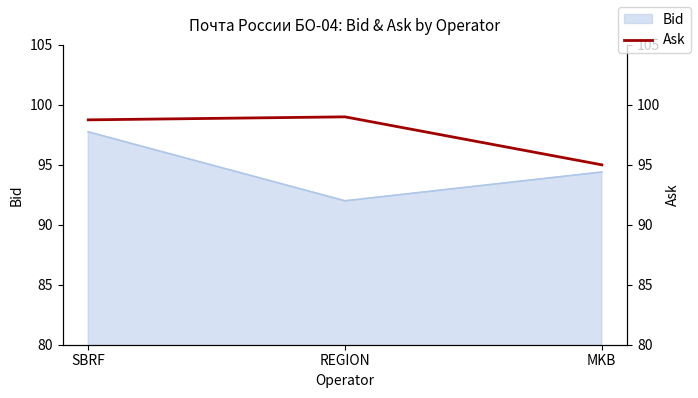

What is the label of the 3rd point from the right?

SBRF